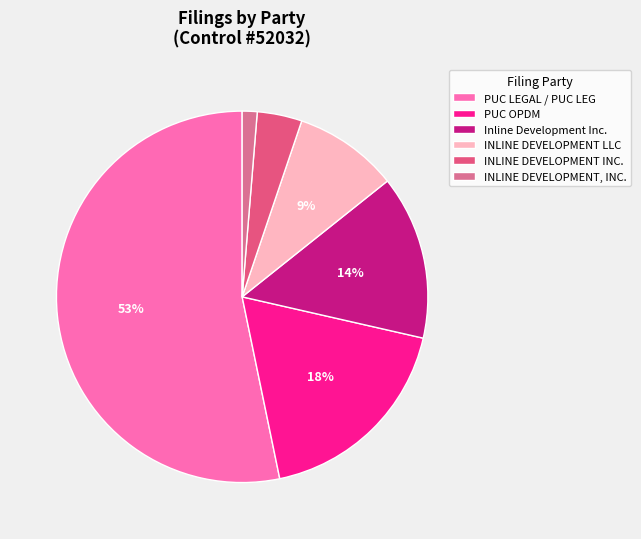

The INLINE DEVELOPMENT LLC slice represents 9% of the pie. True or false?

True